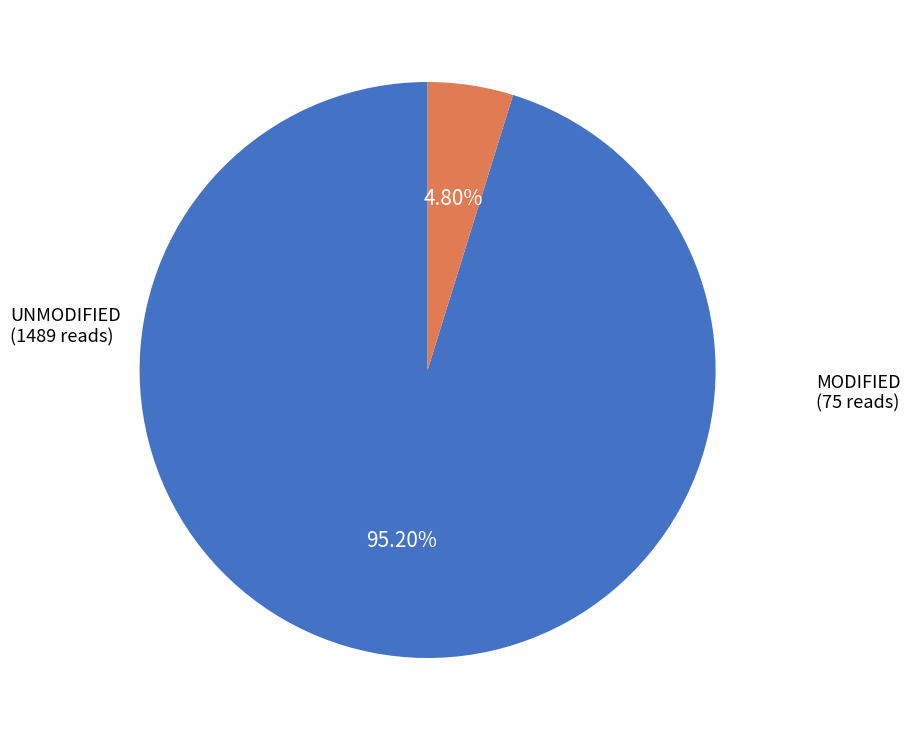

Rank the categories by value from highest to lowest.

UNMODIFIED, MODIFIED